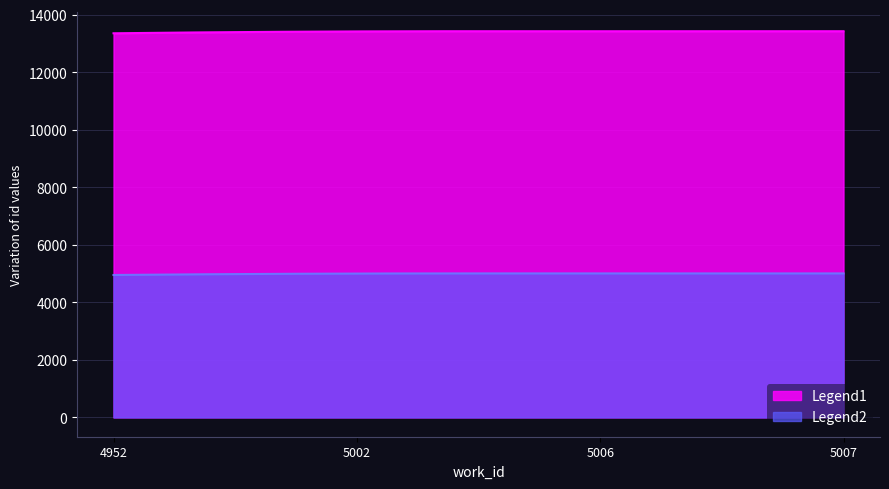

True or false: Legend1 and Legend2 intersect in this chart.

False